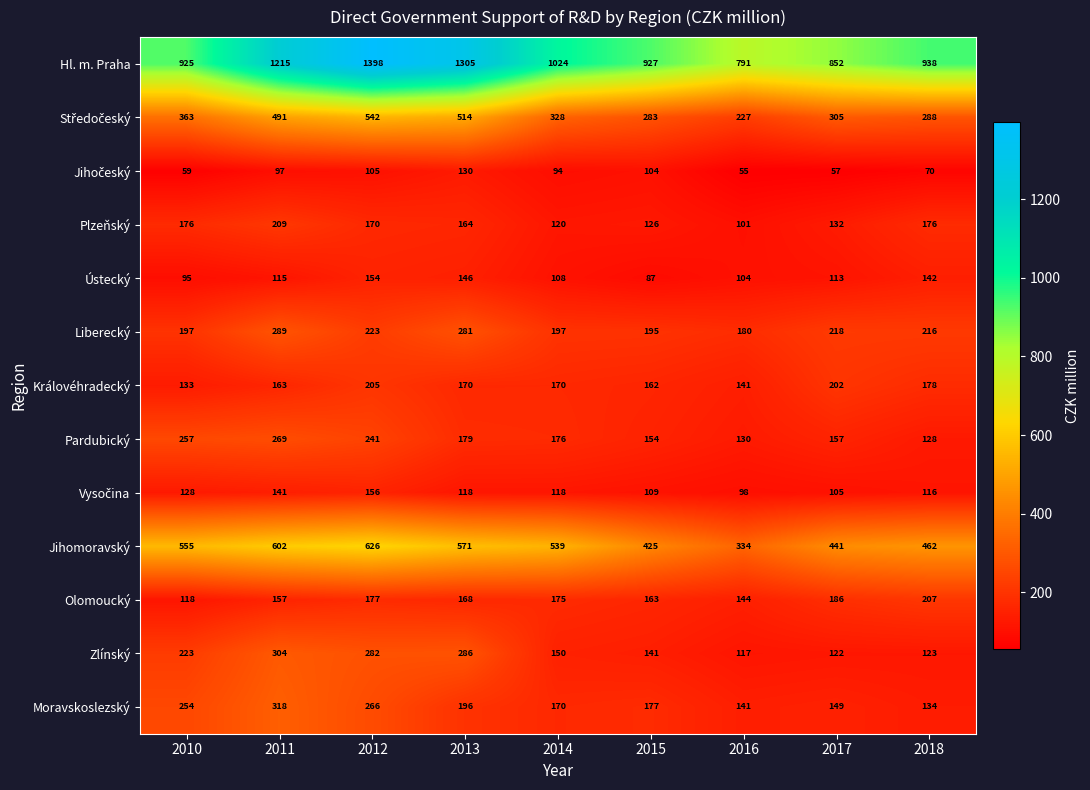

What is the minimum value for Zlínský?

117